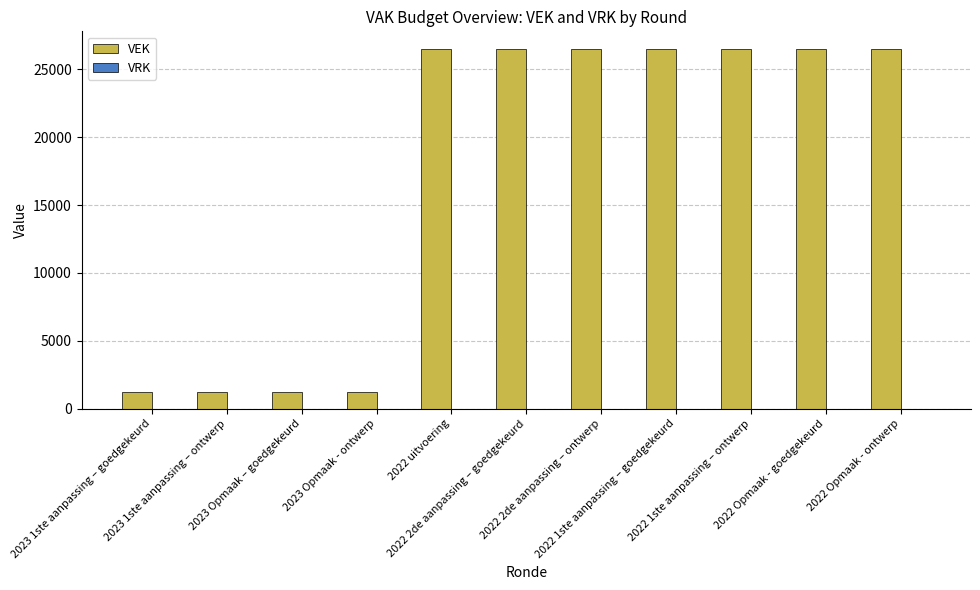

What is the smallest value displayed?

1210